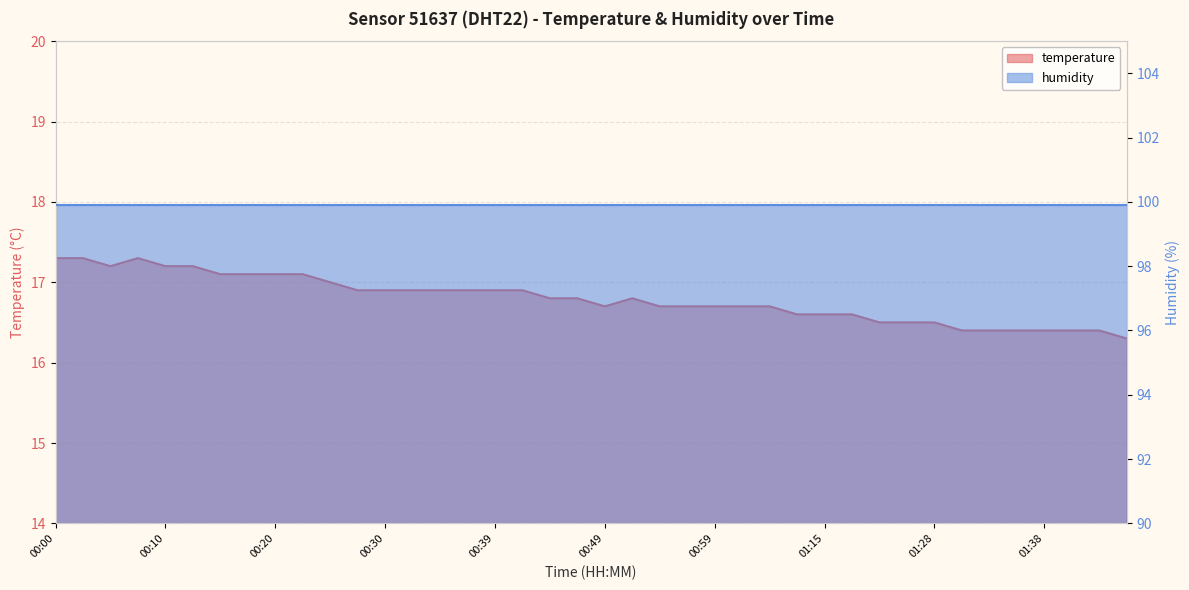

How many points are higher than both their immediate neighbors (excluding endpoints)?

2